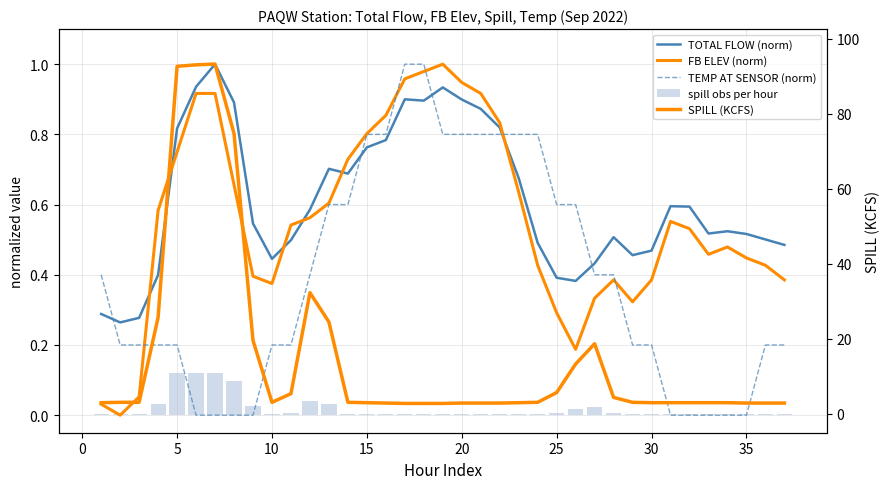

At how many categories does at least one series exceed 65?

4